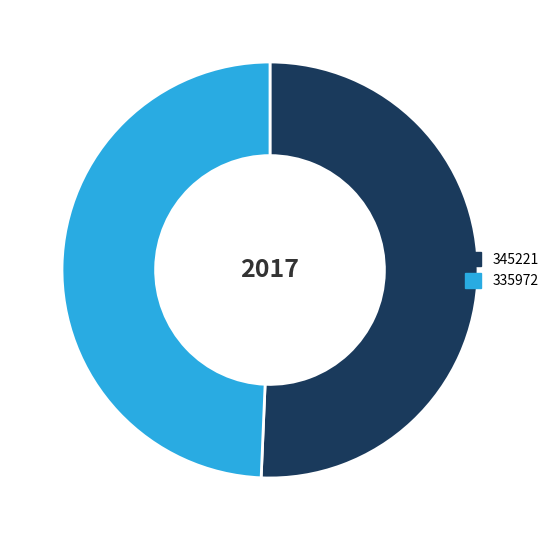

Which has a higher value, 345221 or 335972?

345221